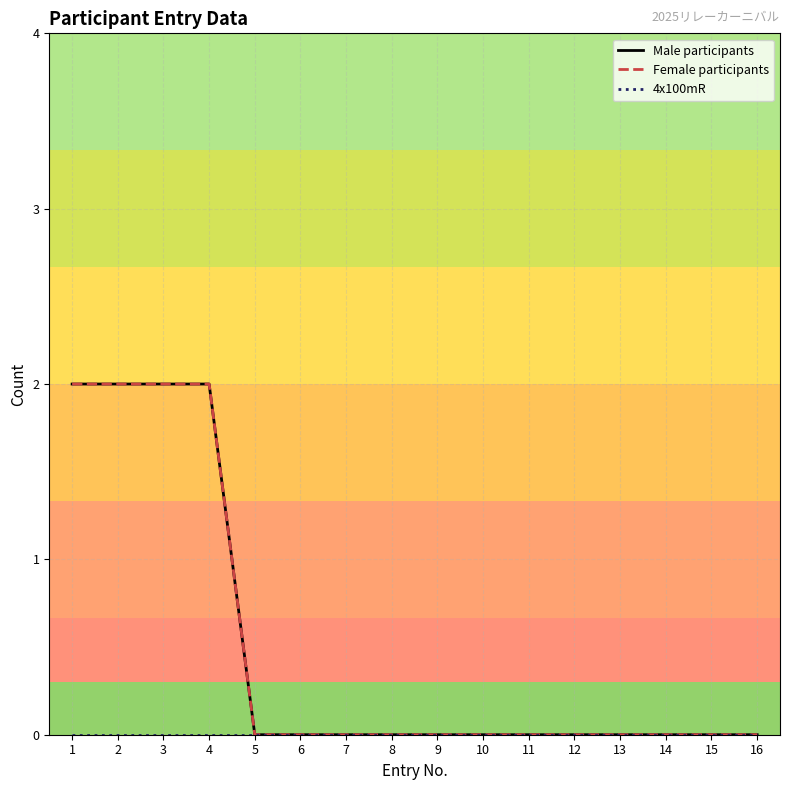

Is it true that 4x100mR equals 0 at 14?

True